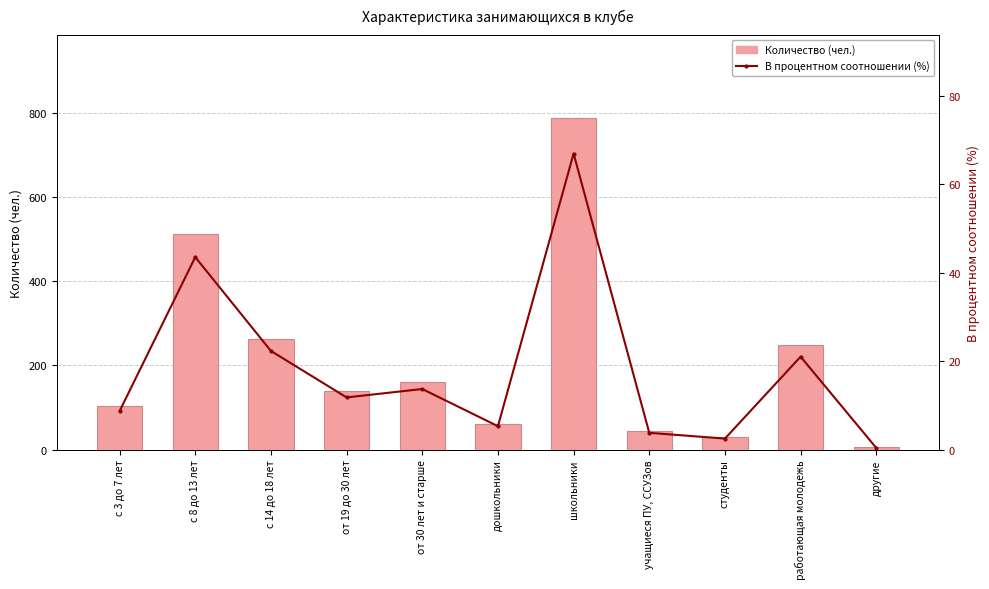

Rank the categories by Количество (чел.) value from lowest to highest.

другие, студенты, учащиеся ПУ, ССУЗов, дошкольники, с 3 до 7 лет, от 19 до 30 лет, от 30 лет и старше, работающая молодежь, с 14 до 18 лет, с 8 до 13 лет, школьники